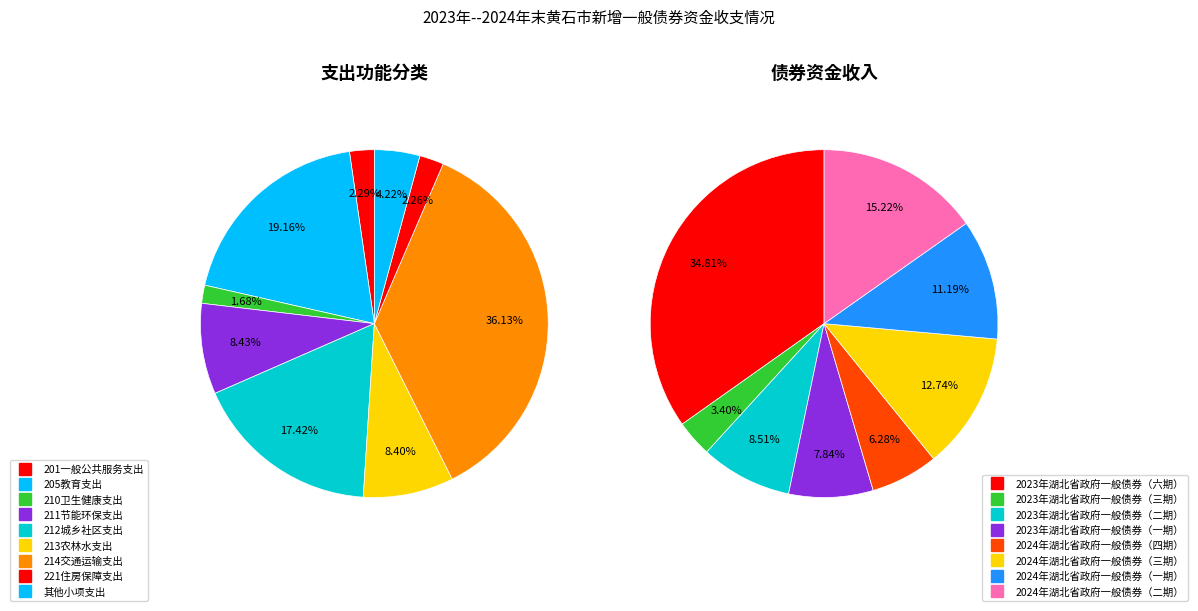

The 229其他支出 slice represents 12% of the pie. True or false?

False